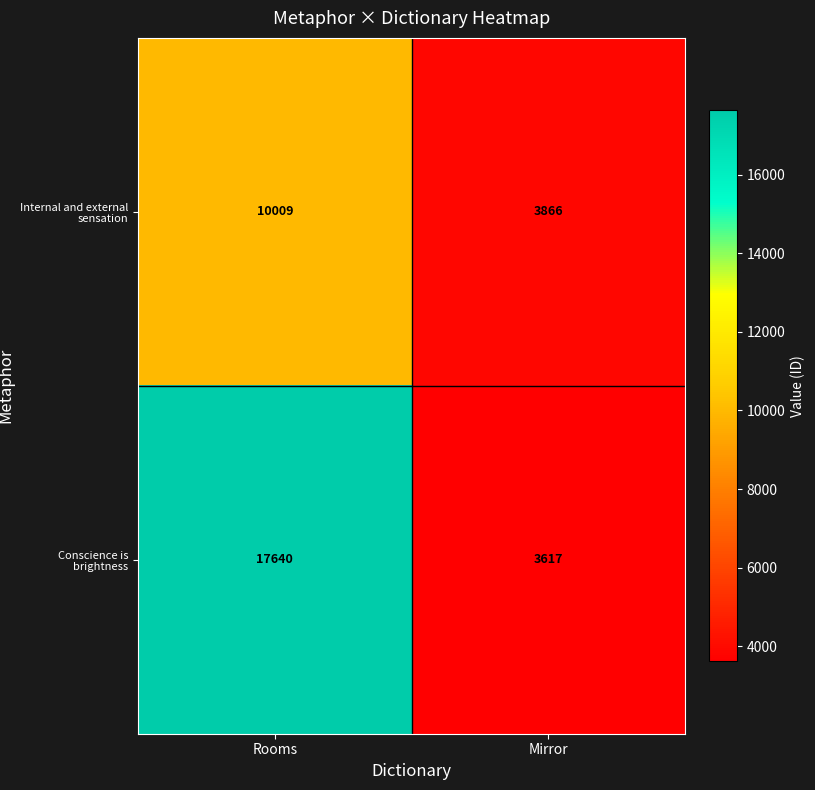

What is the sum of all Internal and external sensation values?

13875